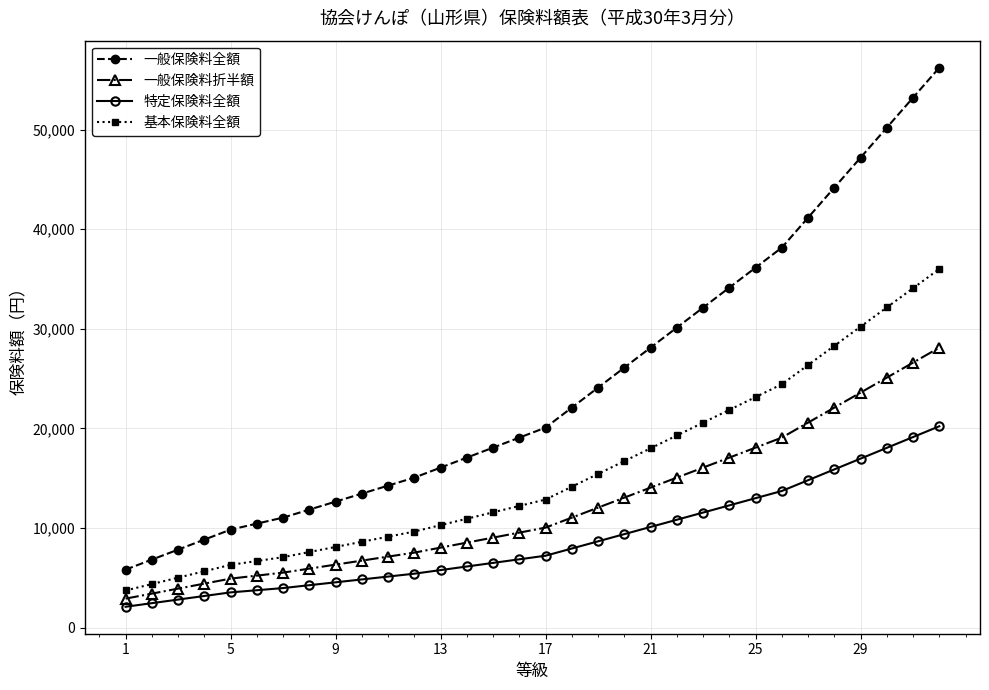

Does the chart display data point markers on the line(s)?

Yes